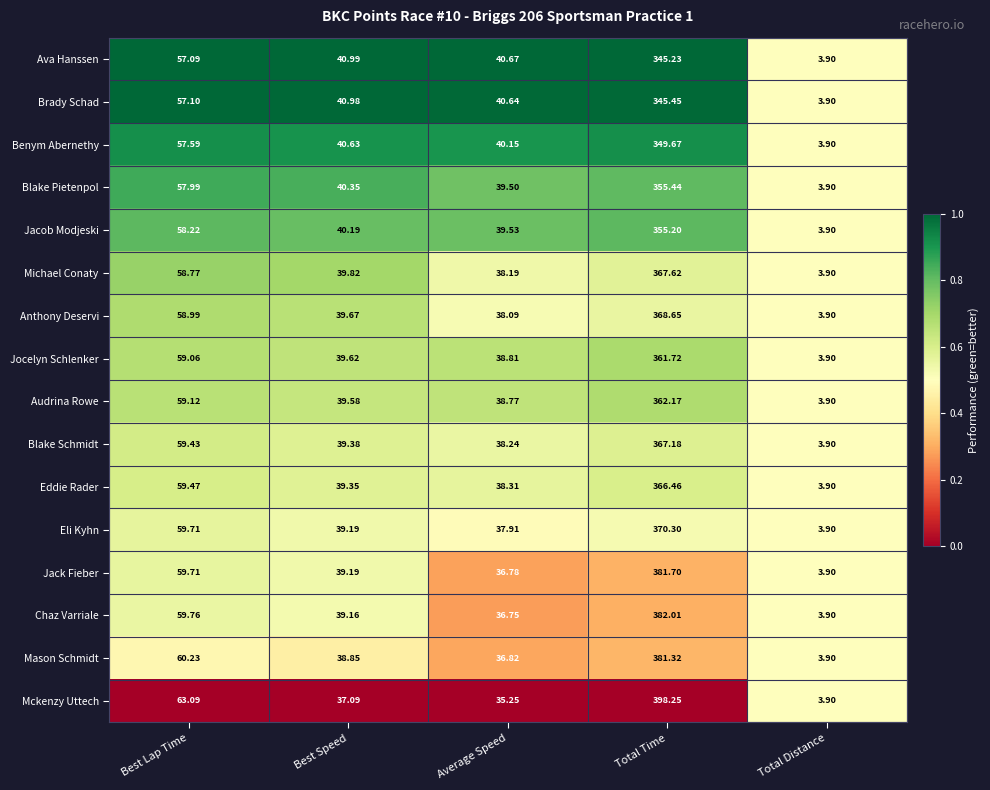

Between Average Speed and Total Distance, which series saw the biggest shift?

Ava Hanssen